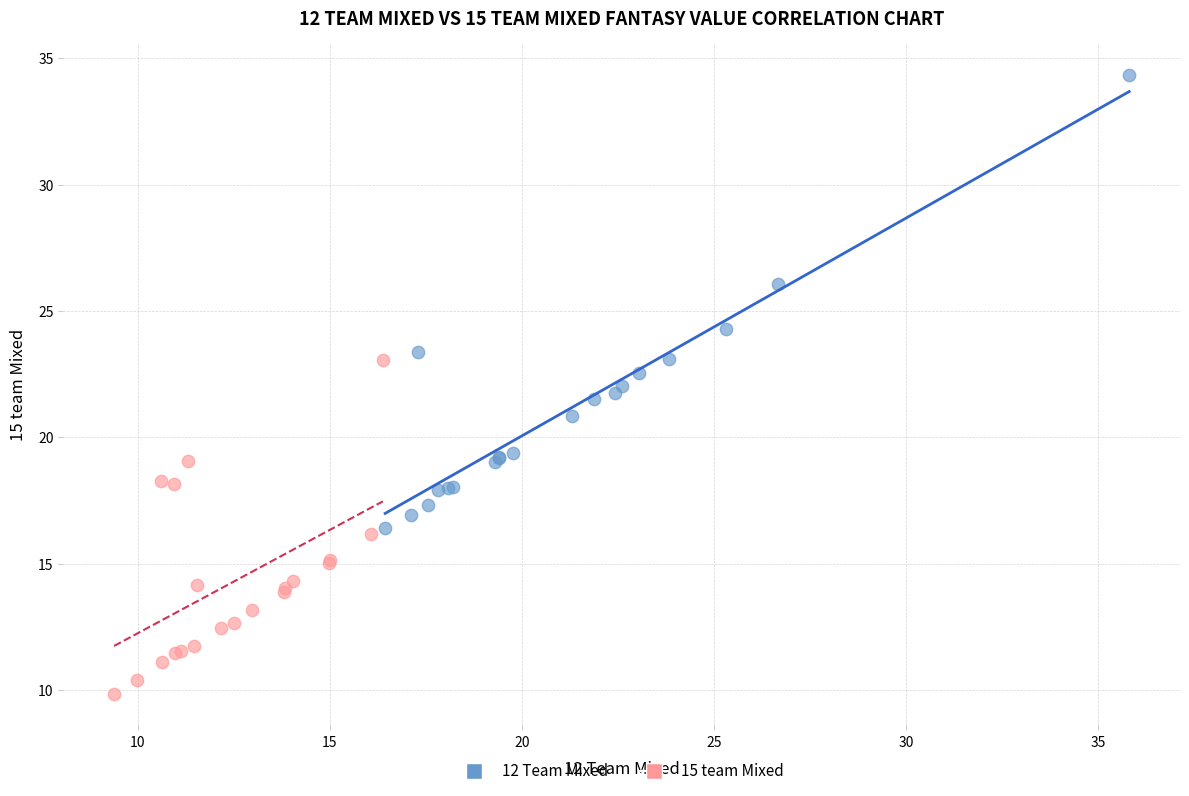

Which series contains the highest Y value?

12 Team Mixed